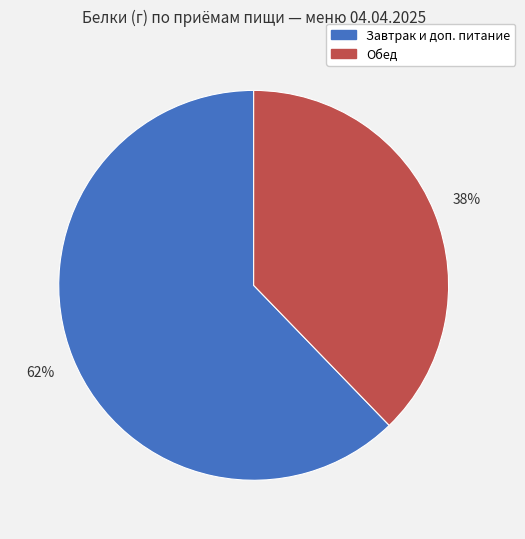

How many slices are in this pie chart?

2